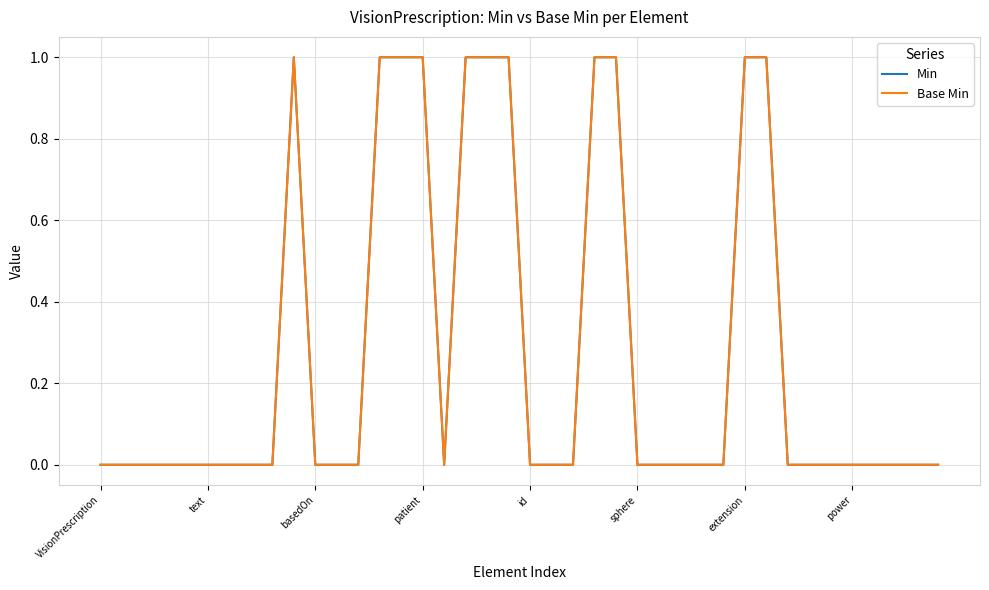

Is this an area chart (filled region under the line)?

No